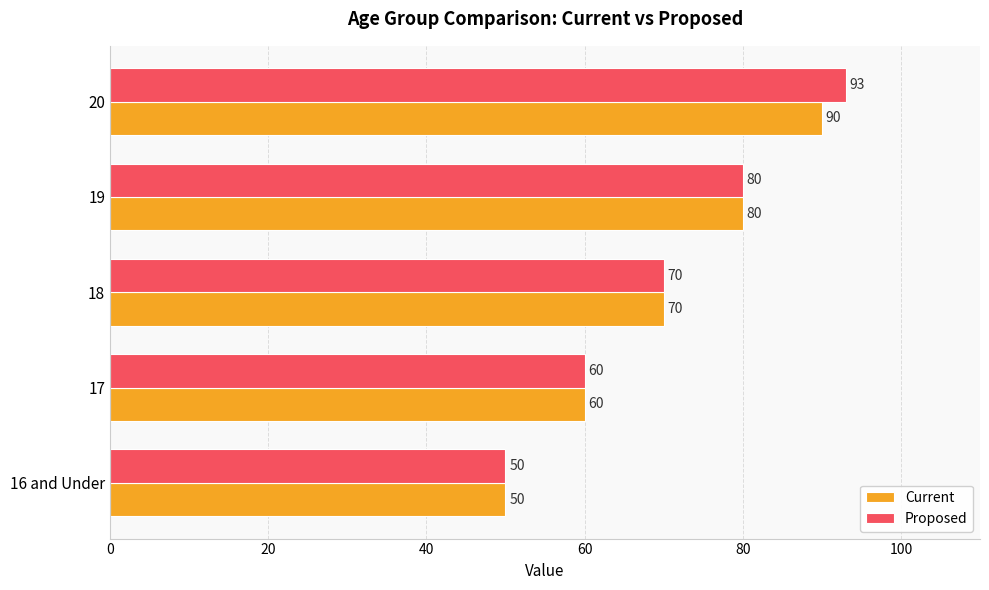

Rank the series by their average value, from lowest to highest.

Current, Proposed